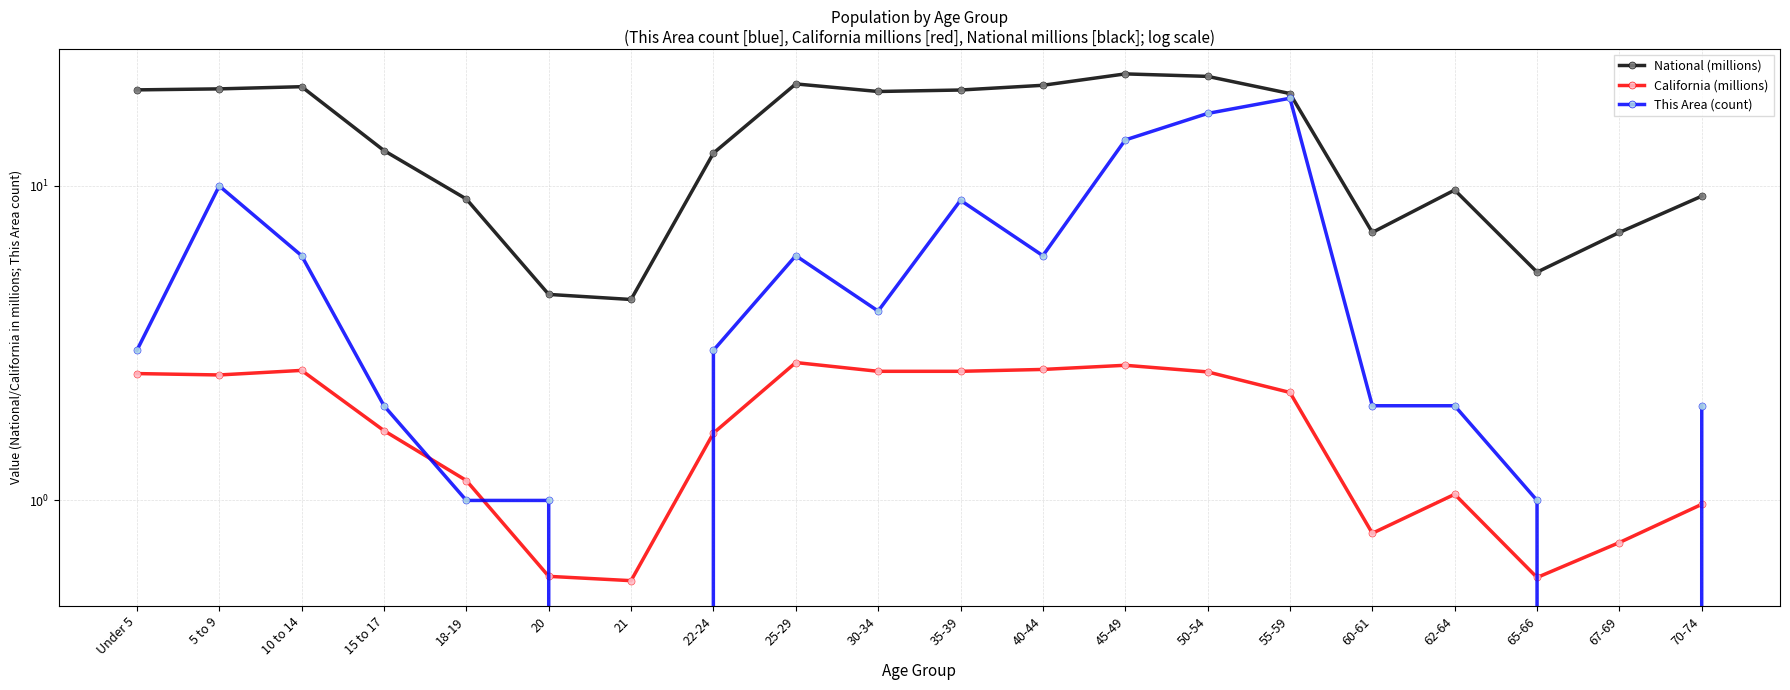

What is the total value across all series at 21?

4.9